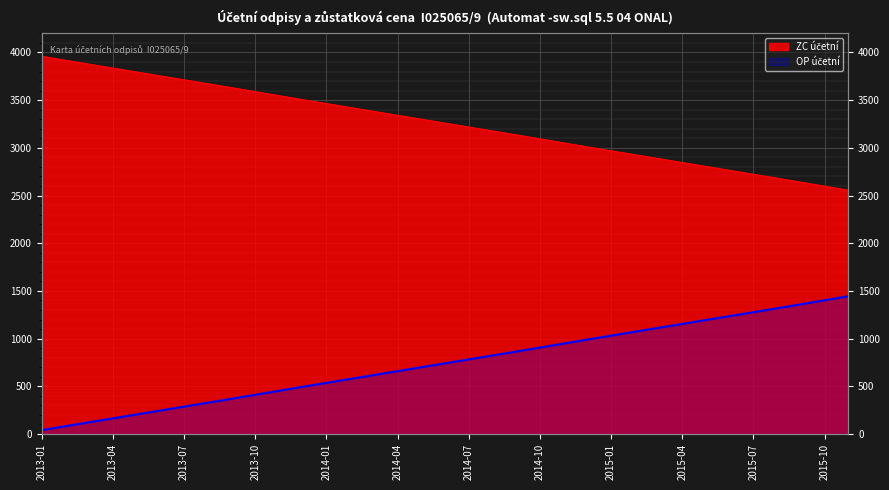

Does the chart display data point markers on the line(s)?

No